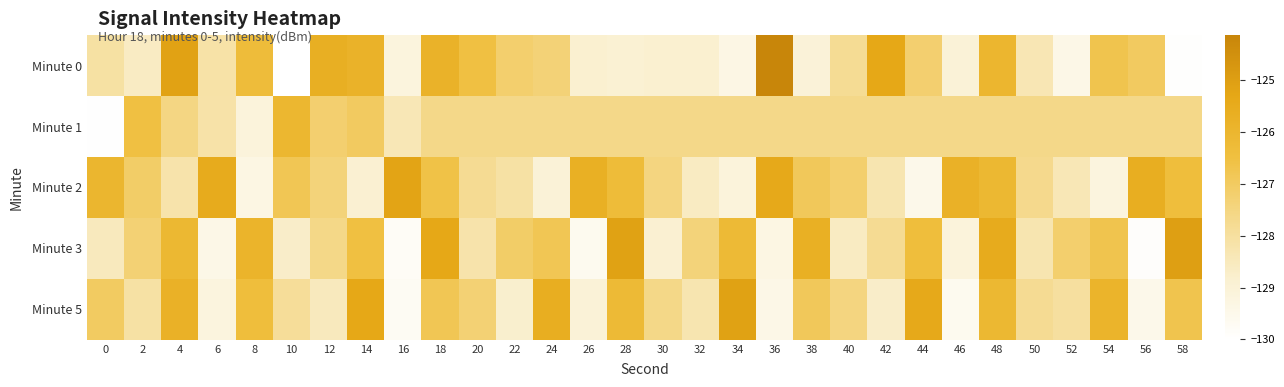

At which category is the sum across all series the highest?

48